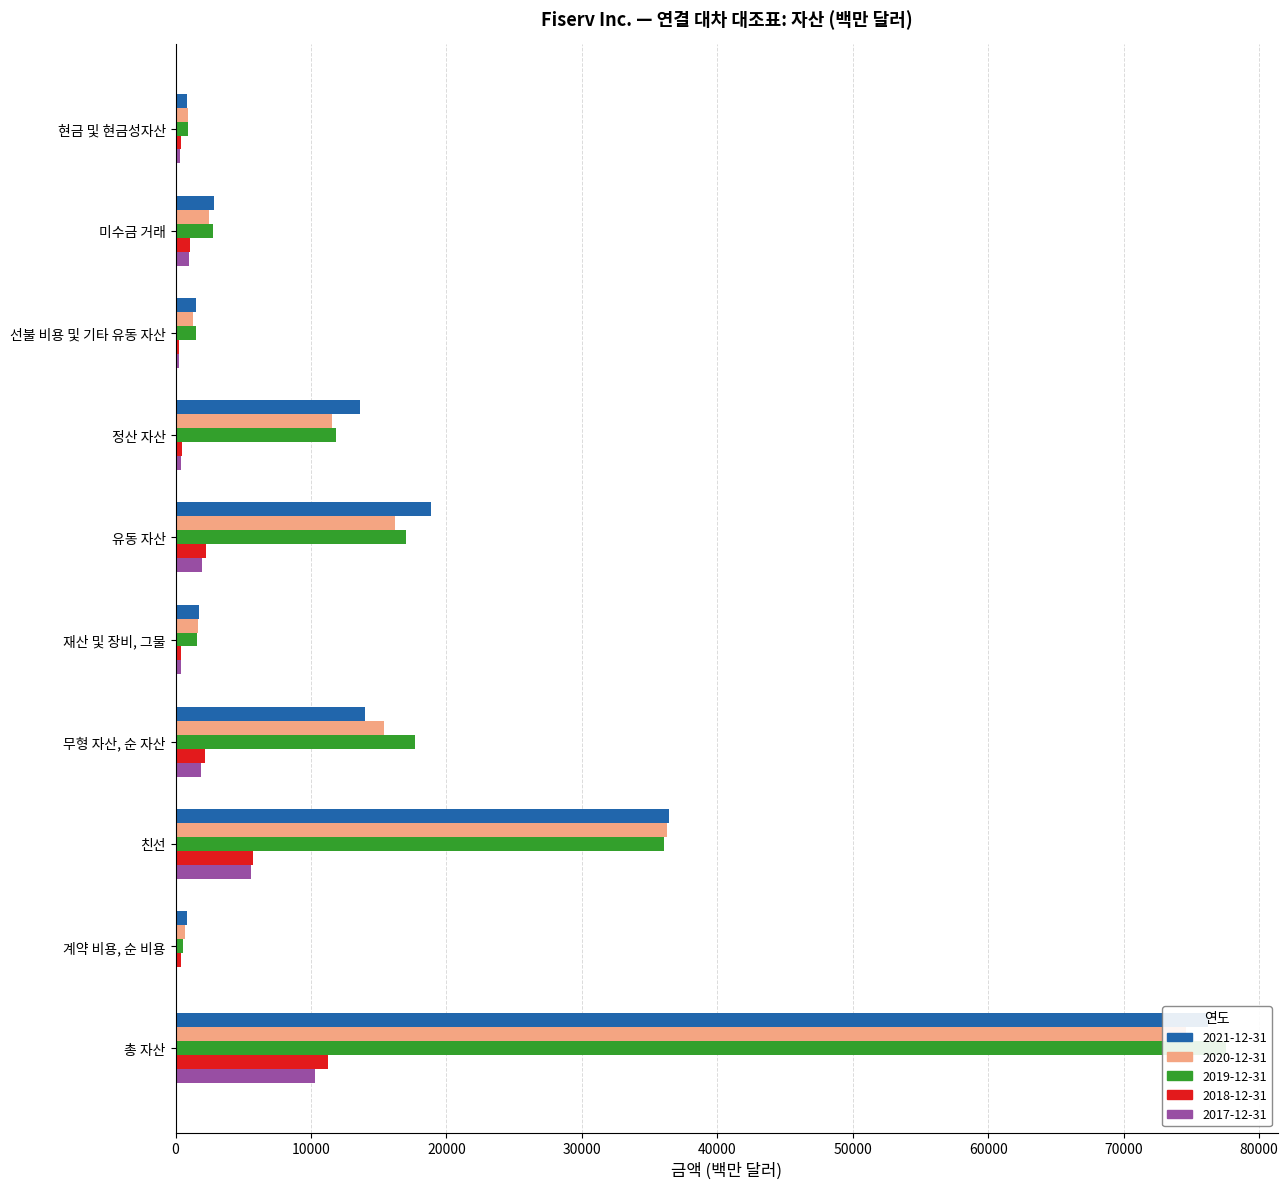

Is it true that 2019-12-31 equals 334 at 계약 비용, 순 비용?

False